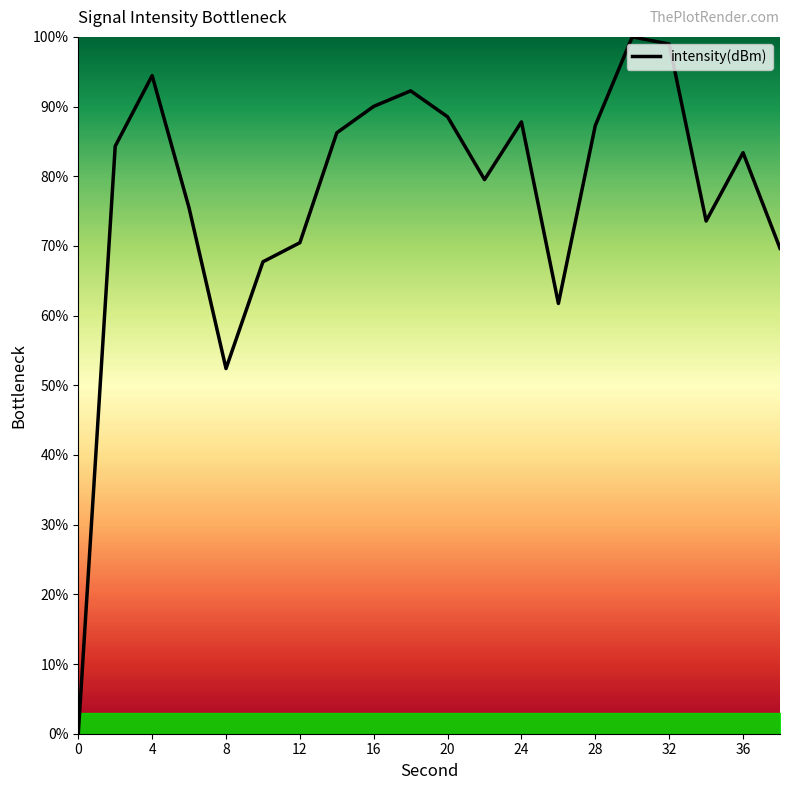

What is the maximum value shown in the chart?

100.0